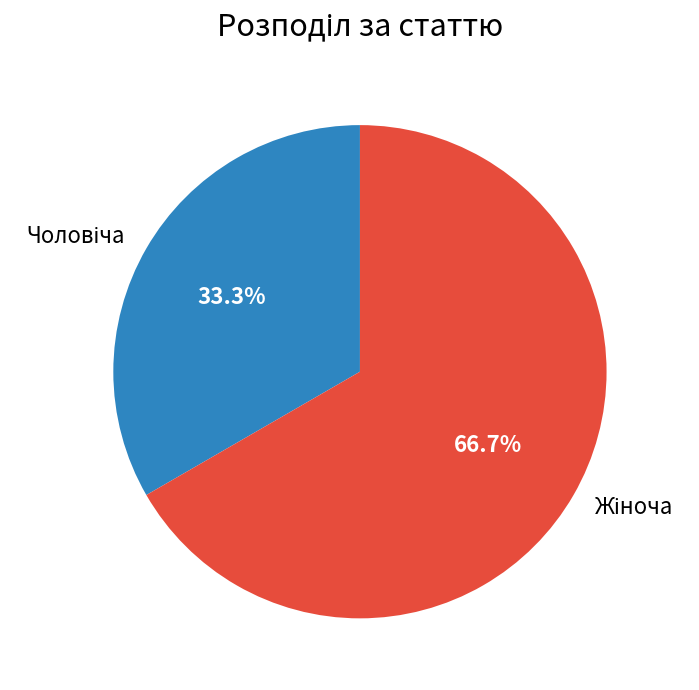

Is there any slice that represents more than half of the pie?

Yes